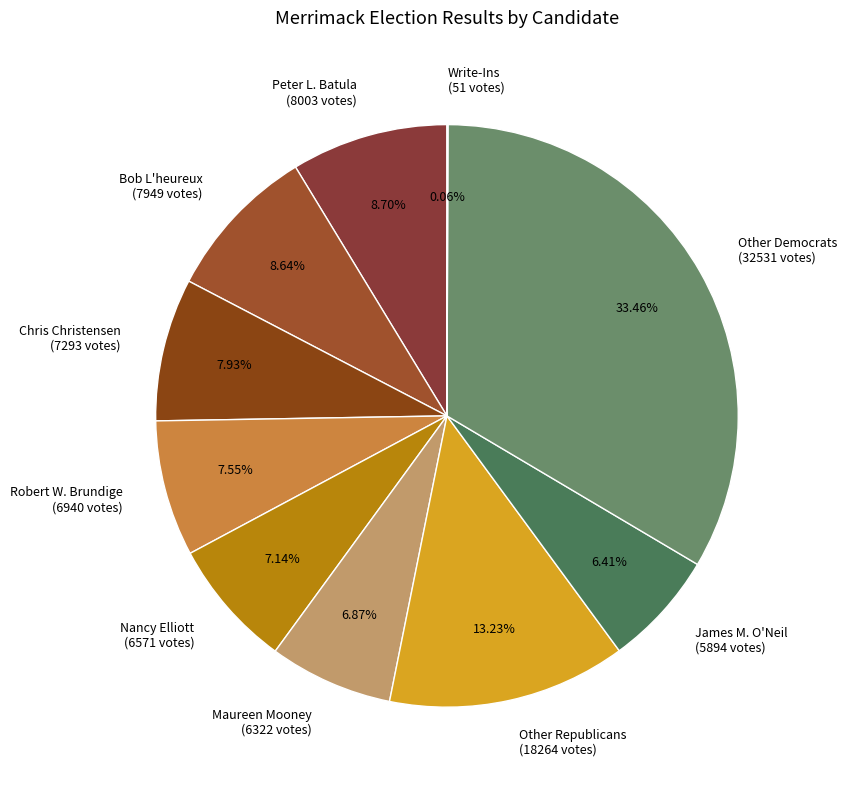

Combined, do Bob L'heureux (7949 votes) and Maureen Mooney (6322 votes) account for over 50%?

No